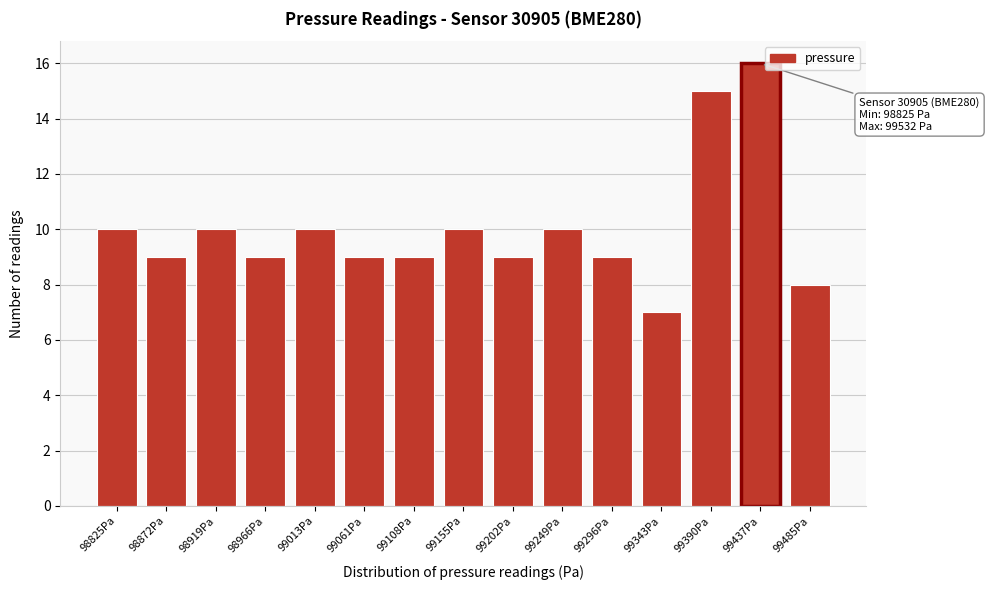

Reading left to right, transcribe all the data shown in this chart.

98825Pa=10	98872Pa=9	98919Pa=10	98966Pa=9	99013Pa=10	99061Pa=9	99108Pa=9	99155Pa=10	99202Pa=9	99249Pa=10	99296Pa=9	99343Pa=7	99390Pa=15	99437Pa=16	99485Pa=8